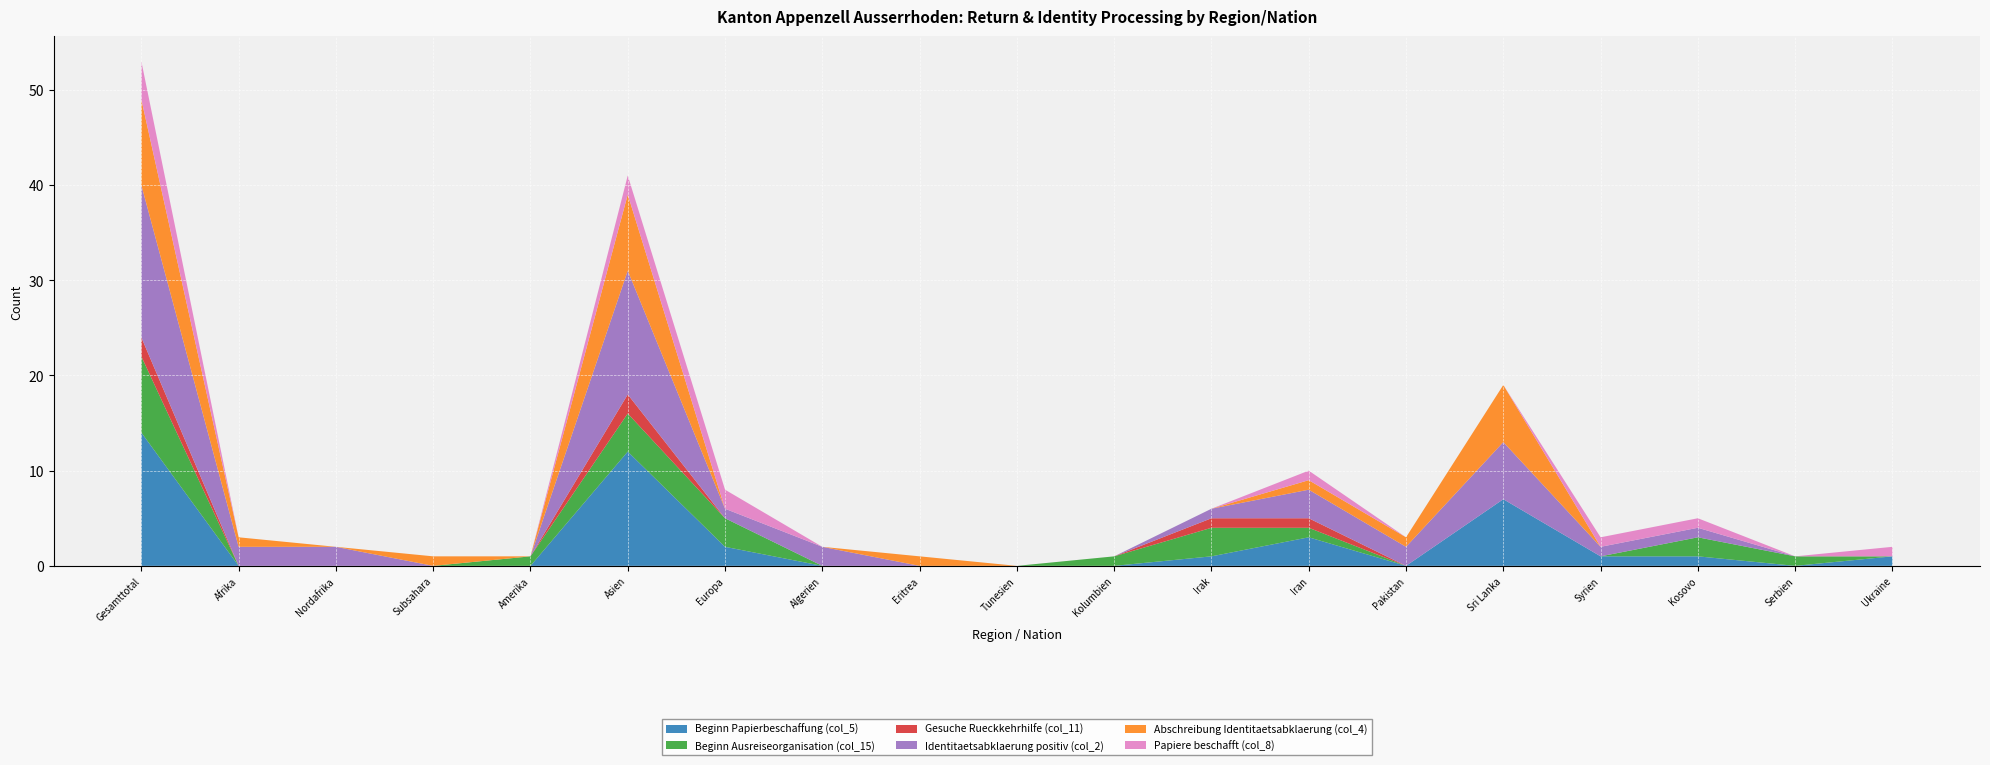

Reading left to right, transcribe all the data shown in this chart.

Beginn Papierbeschaffung (col_5): Gesamttotal=14	Afrika=0	Nordafrika=0	Subsahara=0	Amerika=0	Asien=12	Europa=2	Algerien=0	Eritrea=0	Tunesien=0	Kolumbien=0	Irak=1	Iran=3	Pakistan=0	Sri Lanka=7	Syrien=1	Kosovo=1	Serbien=0	Ukraine=1
Beginn Ausreiseorganisation (col_15): Gesamttotal=8	Afrika=0	Nordafrika=0	Subsahara=0	Amerika=1	Asien=4	Europa=3	Algerien=0	Eritrea=0	Tunesien=0	Kolumbien=1	Irak=3	Iran=1	Pakistan=0	Sri Lanka=0	Syrien=0	Kosovo=2	Serbien=1	Ukraine=0
Gesuche Rueckkehrhilfe (col_11): Gesamttotal=2	Afrika=0	Nordafrika=0	Subsahara=0	Amerika=0	Asien=2	Europa=0	Algerien=0	Eritrea=0	Tunesien=0	Kolumbien=0	Irak=1	Iran=1	Pakistan=0	Sri Lanka=0	Syrien=0	Kosovo=0	Serbien=0	Ukraine=0
Identitaetsabklaerung positiv (col_2): Gesamttotal=16	Afrika=2	Nordafrika=2	Subsahara=0	Amerika=0	Asien=13	Europa=1	Algerien=2	Eritrea=0	Tunesien=0	Kolumbien=0	Irak=1	Iran=3	Pakistan=2	Sri Lanka=6	Syrien=1	Kosovo=1	Serbien=0	Ukraine=0
Abschreibung Identitaetsabklaerung (col_4): Gesamttotal=9	Afrika=1	Nordafrika=0	Subsahara=1	Amerika=0	Asien=8	Europa=0	Algerien=0	Eritrea=1	Tunesien=0	Kolumbien=0	Irak=0	Iran=1	Pakistan=1	Sri Lanka=6	Syrien=0	Kosovo=0	Serbien=0	Ukraine=0
Papiere beschafft (col_8): Gesamttotal=4	Afrika=0	Nordafrika=0	Subsahara=0	Amerika=0	Asien=2	Europa=2	Algerien=0	Eritrea=0	Tunesien=0	Kolumbien=0	Irak=0	Iran=1	Pakistan=0	Sri Lanka=0	Syrien=1	Kosovo=1	Serbien=0	Ukraine=1